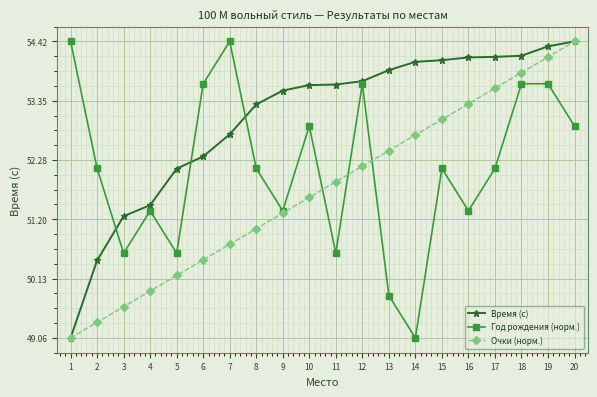

Rank the series by their average value, from lowest to highest.

Очки (норм.), Год рождения (норм.), Время (с)